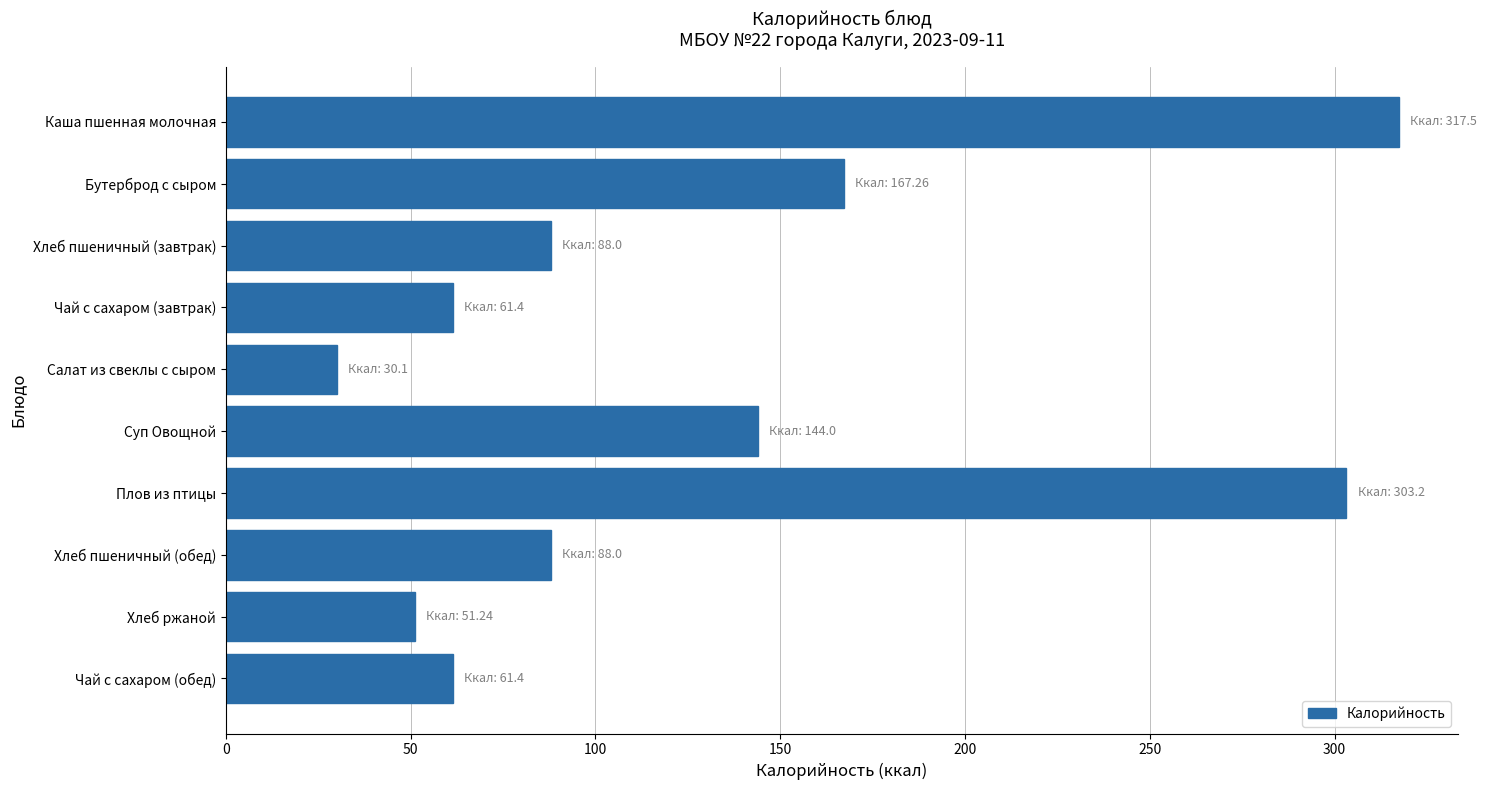

Which label corresponds to the smallest value in the chart?

Салат из свеклы с сыром